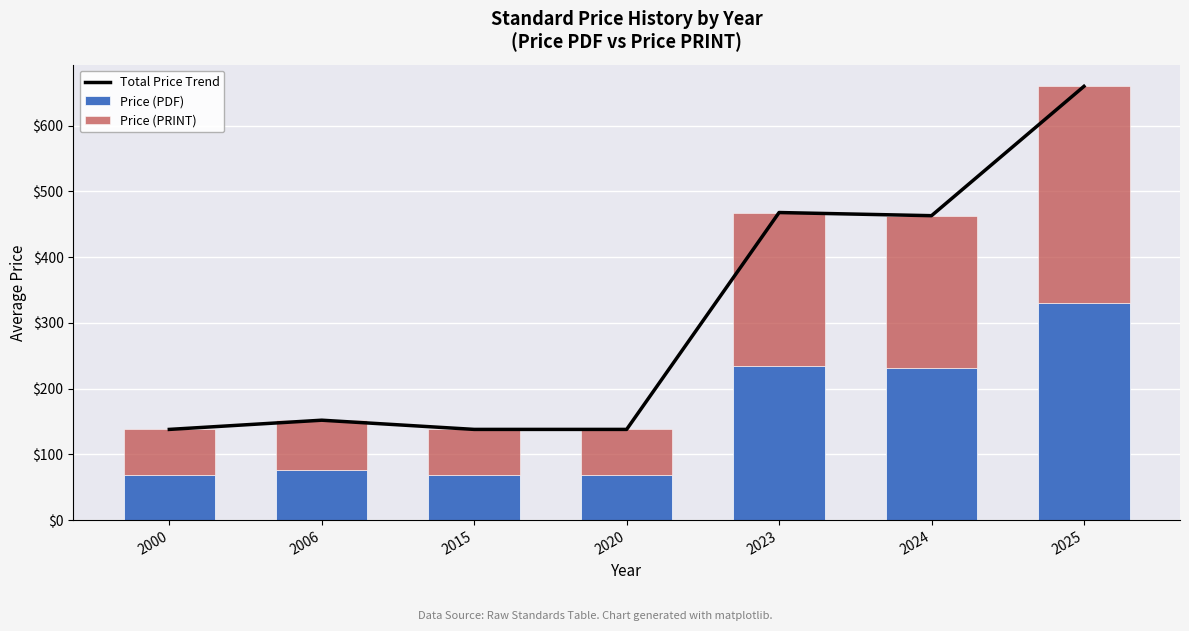

What is the sum of all Price (PDF) values?

1078.6